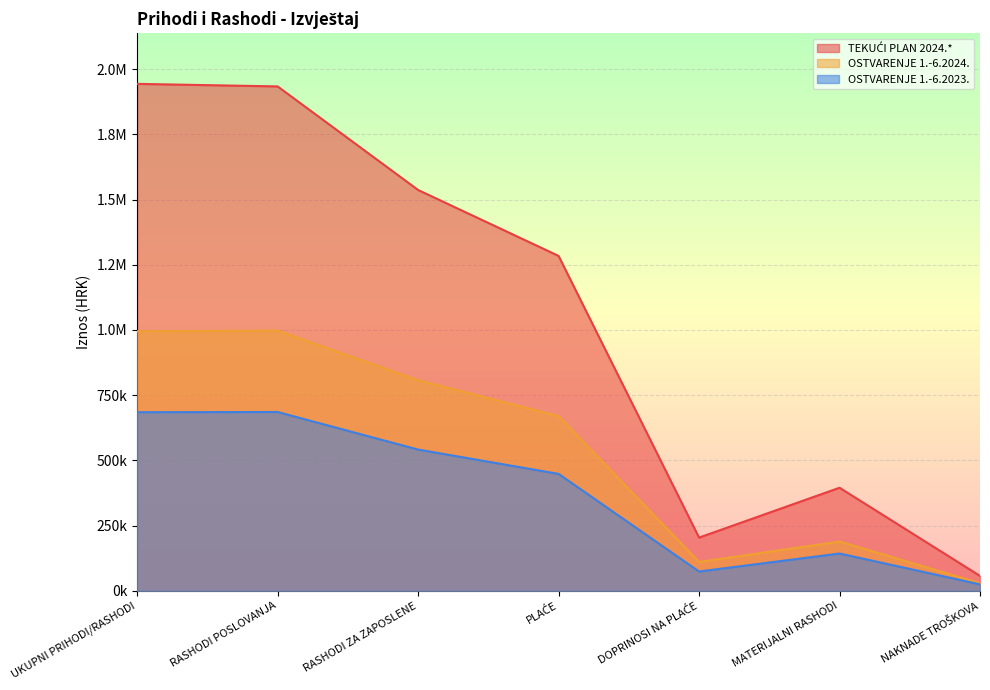

At how many categories does at least one series exceed 1835384?

2